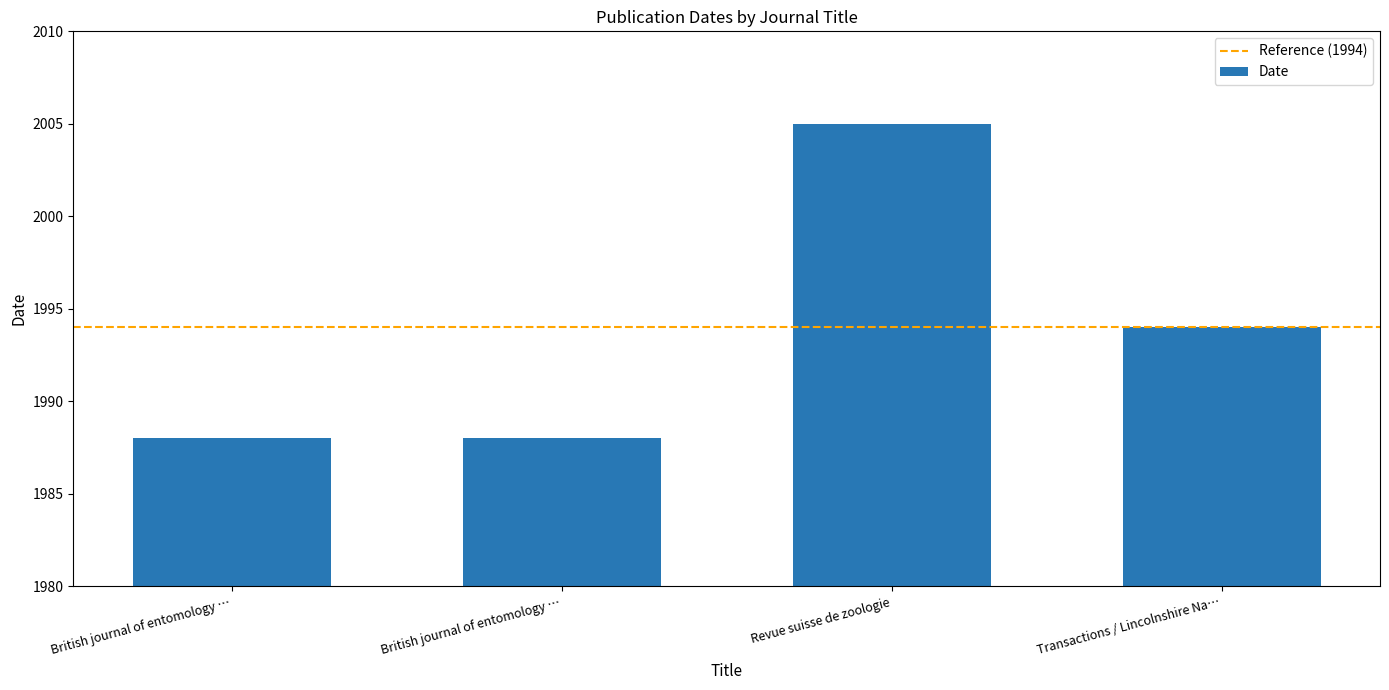

What is the minimum value shown in the chart?

1988